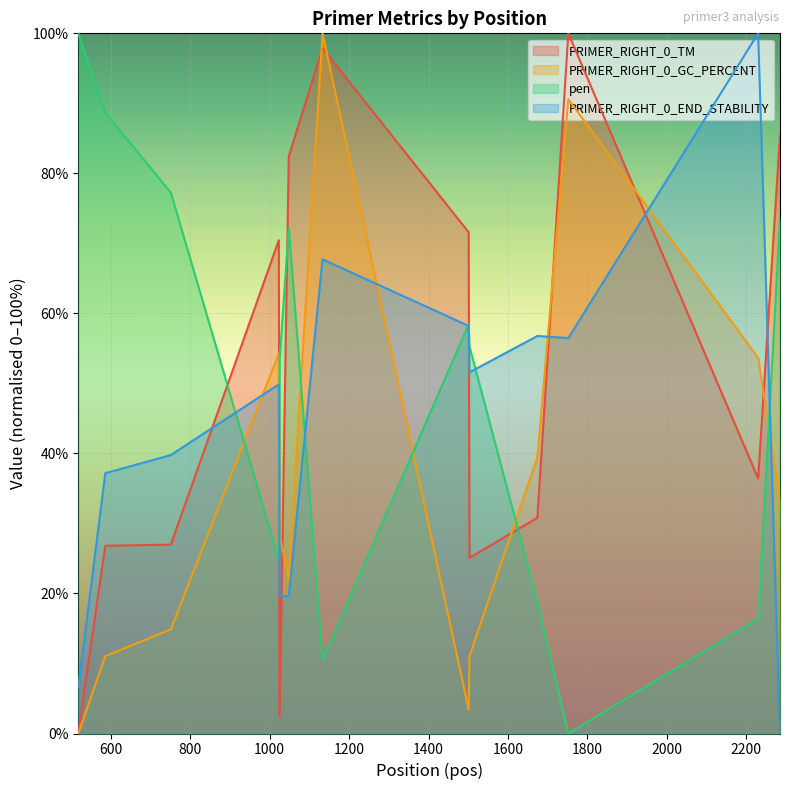

At which label does PRIMER_RIGHT_0_END_STABILITY reach its minimum?

2285